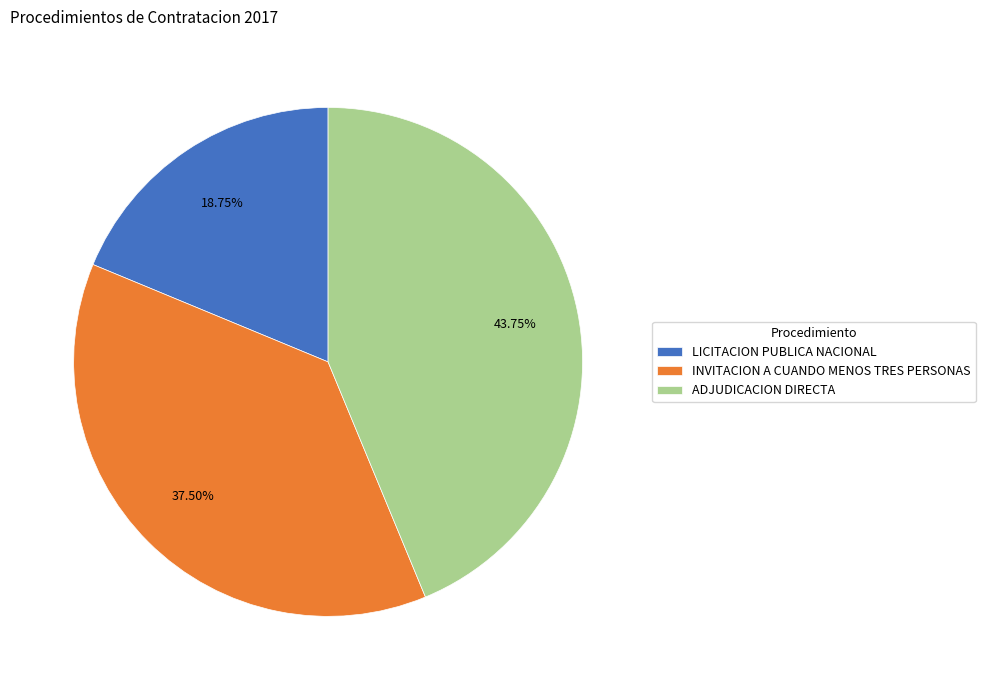

Which category has the biggest portion of the pie?

ADJUDICACION DIRECTA